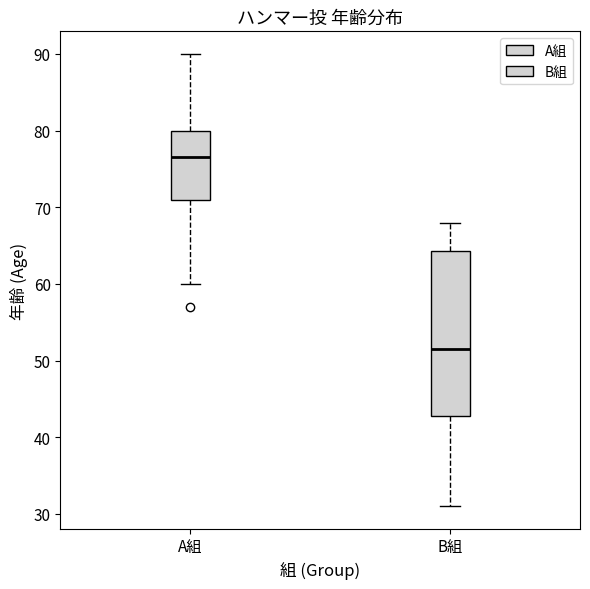

Which box's median line is the lowest?

B組